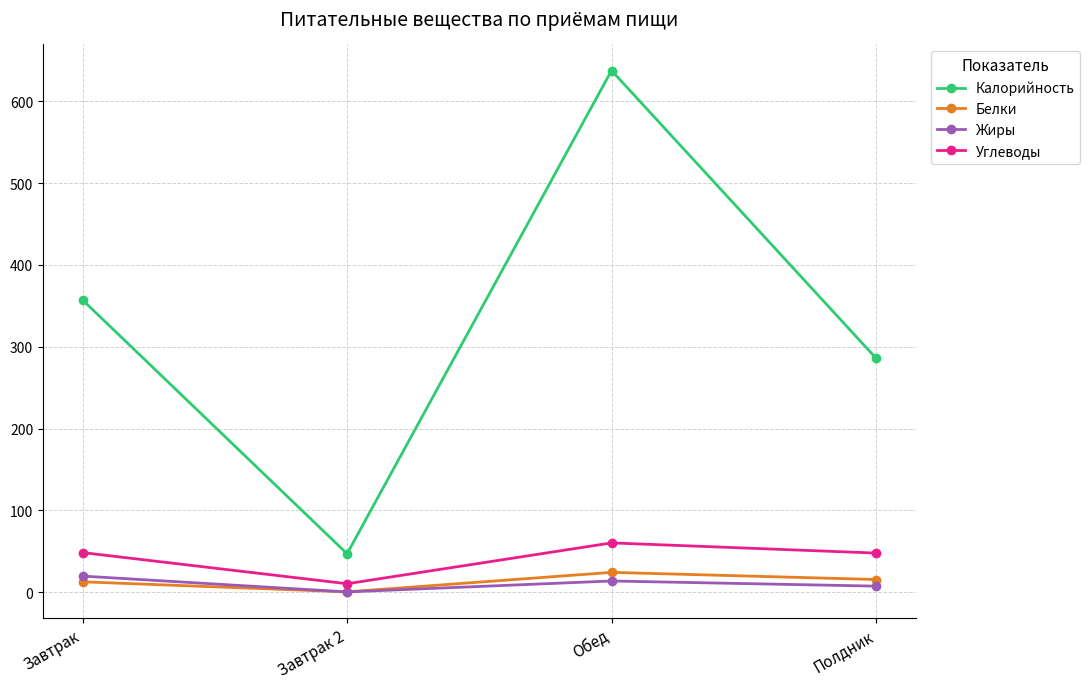

Rank the categories by Калорийность value from lowest to highest.

Завтрак 2, Полдник, Завтрак, Обед